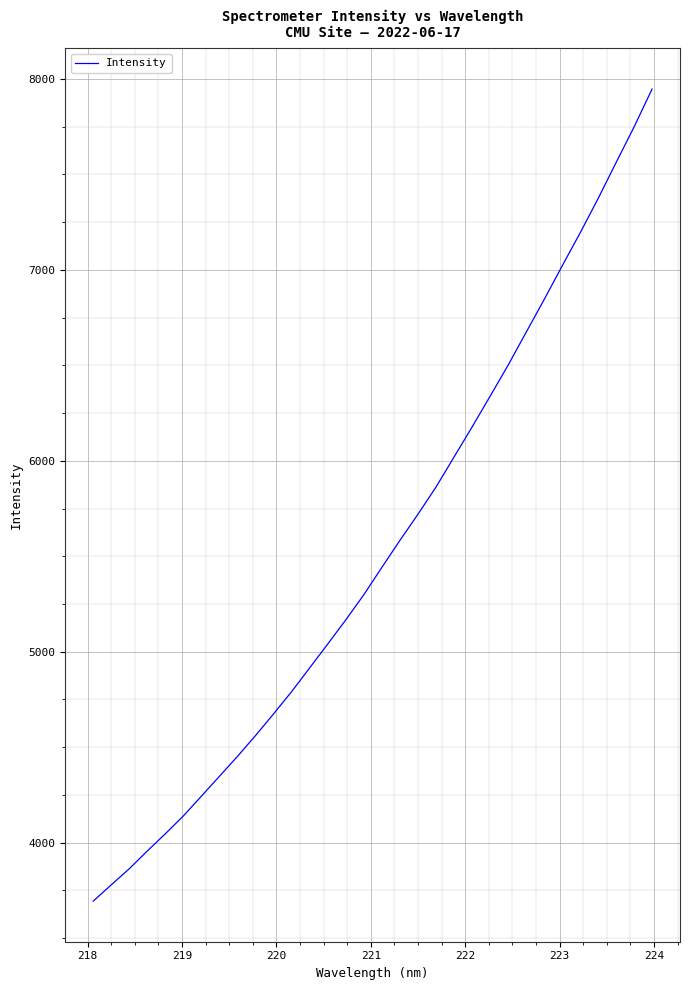

What is the maximum value shown in the chart?

7947.3